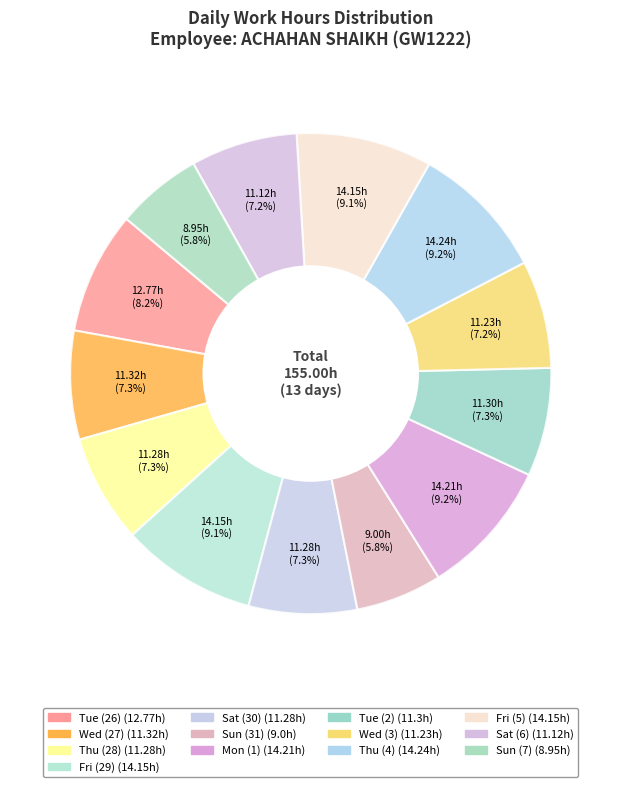

To the nearest percent, what is the combined percentage of Tue (26) and Thu (28)?

16%